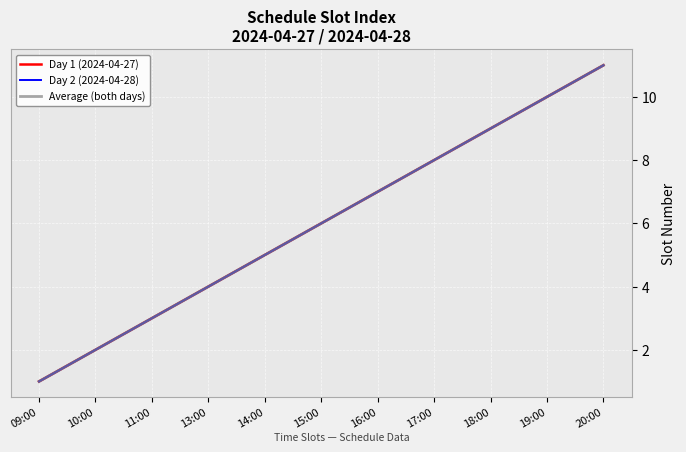

What is the minimum value for Day 2 (2024-04-28)?

1